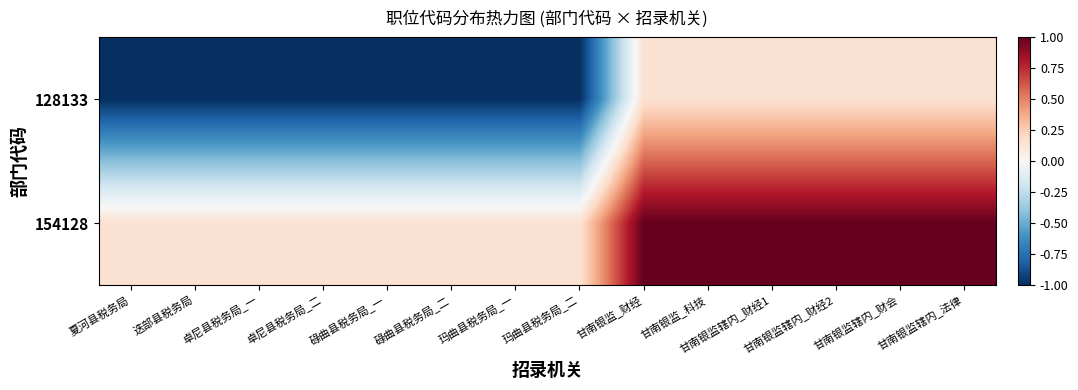

Reading left to right, list all the values displayed in this chart.

128133: 夏河县税务局=-1.0	迭部县税务局=-1.0	卓尼县税务局_一=-1.0	卓尼县税务局_二=-1.0	碌曲县税务局_一=-1.0	碌曲县税务局_二=-1.0	玛曲县税务局_一=-1.0	玛曲县税务局_二=-1.0	甘南银监_财经=0.1	甘南银监_科技=0.1	甘南银监辖内_财经1=0.1	甘南银监辖内_财经2=0.1	甘南银监辖内_财会=0.1	甘南银监辖内_法律=0.1
154128: 夏河县税务局=0.1	迭部县税务局=0.1	卓尼县税务局_一=0.1	卓尼县税务局_二=0.1	碌曲县税务局_一=0.1	碌曲县税务局_二=0.1	玛曲县税务局_一=0.1	玛曲县税务局_二=0.1	甘南银监_财经=1.0	甘南银监_科技=1.0	甘南银监辖内_财经1=1.0	甘南银监辖内_财经2=1.0	甘南银监辖内_财会=1.0	甘南银监辖内_法律=1.0